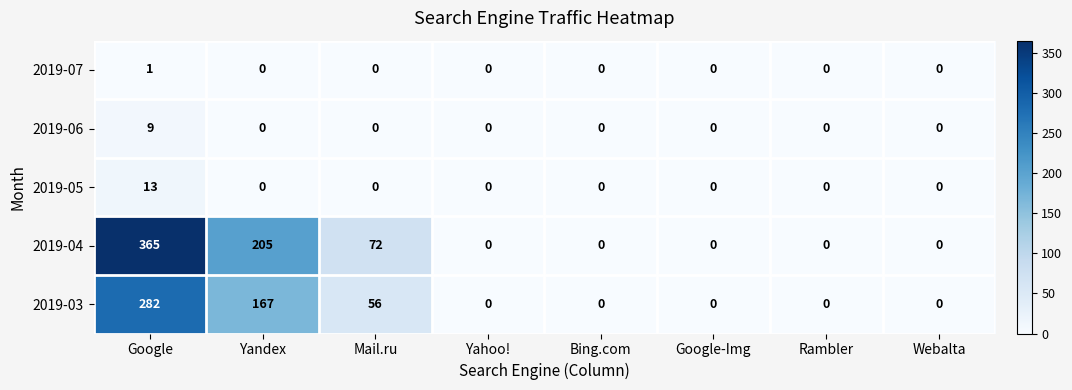

Count the 2019-06 values in the range 0 to 1.

7